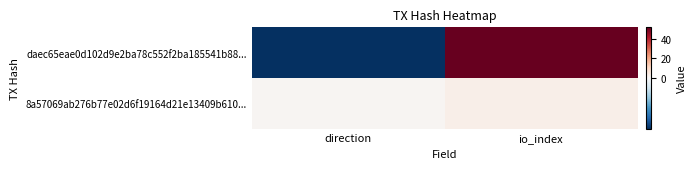

Reading left to right, list all the values displayed in this chart.

daec65eae0d102d9e2ba78c552f2ba185541b88...: direction=-1	io_index=52
8a57069ab276b77e02d6f19164d21e13409b610...: direction=1	io_index=3